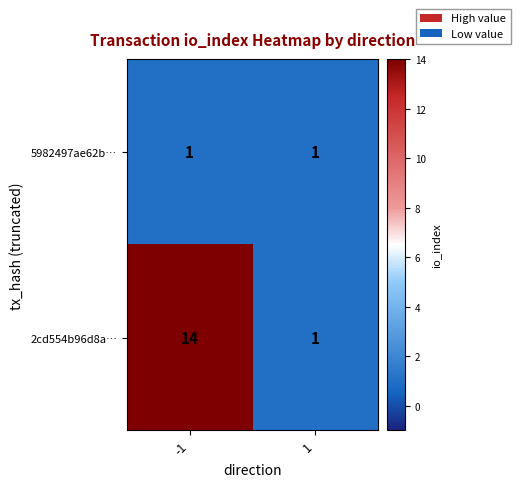

Rank the series by their average value, from lowest to highest.

5982497ae62b…, 2cd554b96d8a…